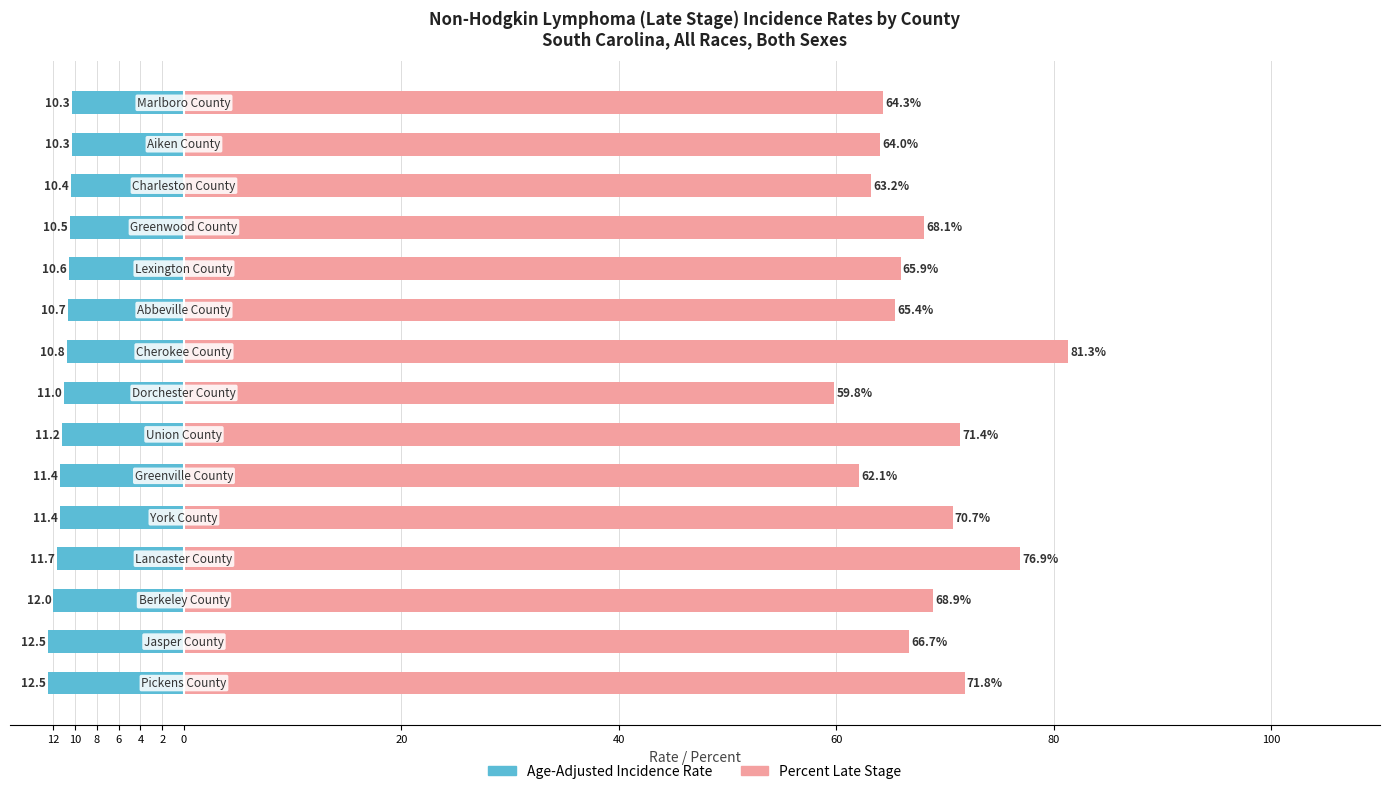

True or false: Age-Adjusted Incidence Rate has a value of -17.1 at 20.

False